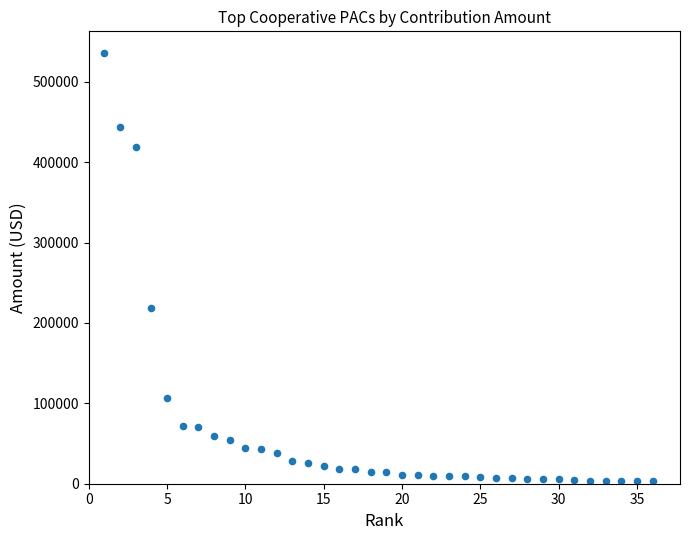

What is the range of Y values (max minus min)?

533175